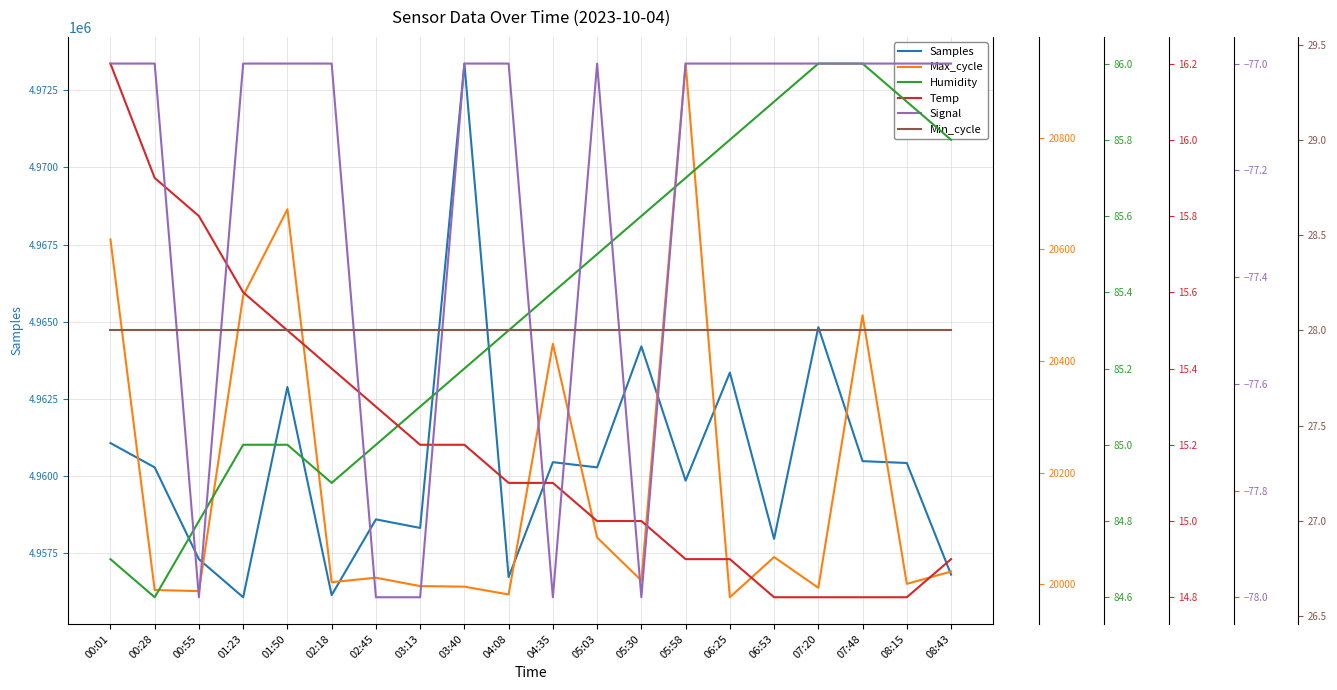

Which label corresponds to the largest value in the chart?

03:40